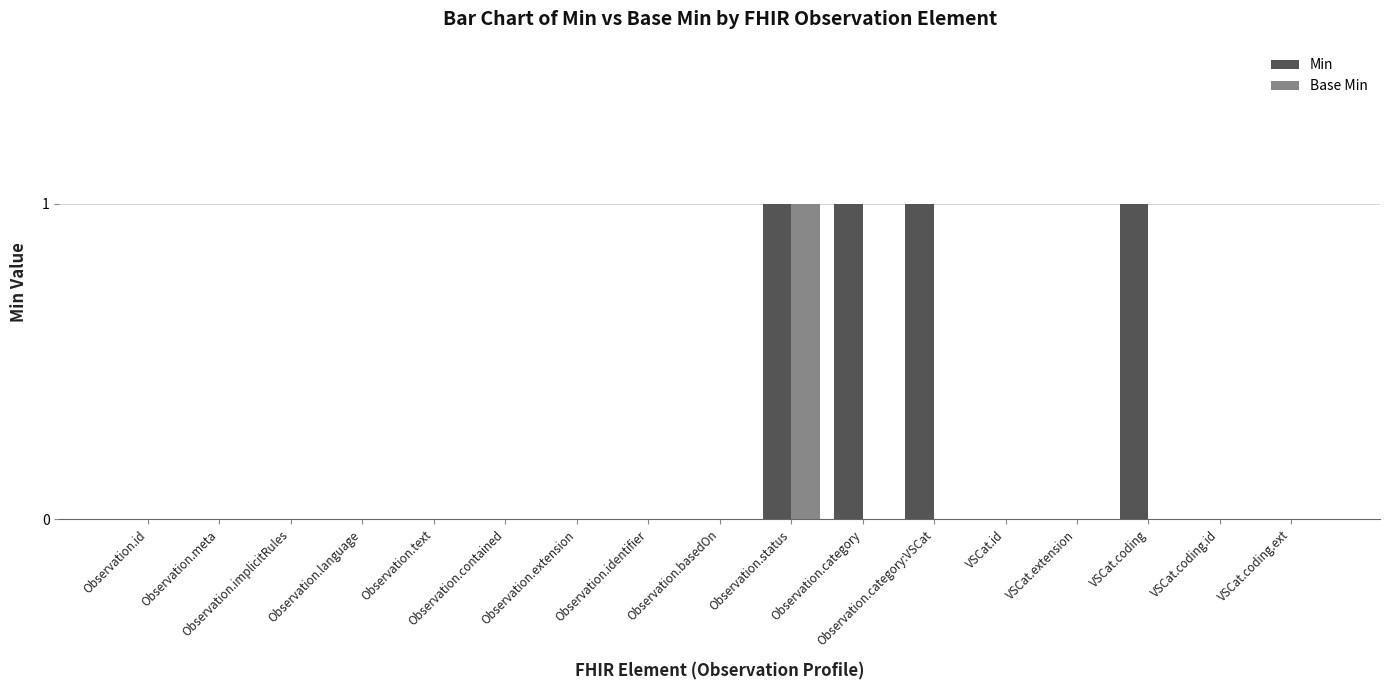

Are the bars grouped side by side (vs. stacked)?

Yes